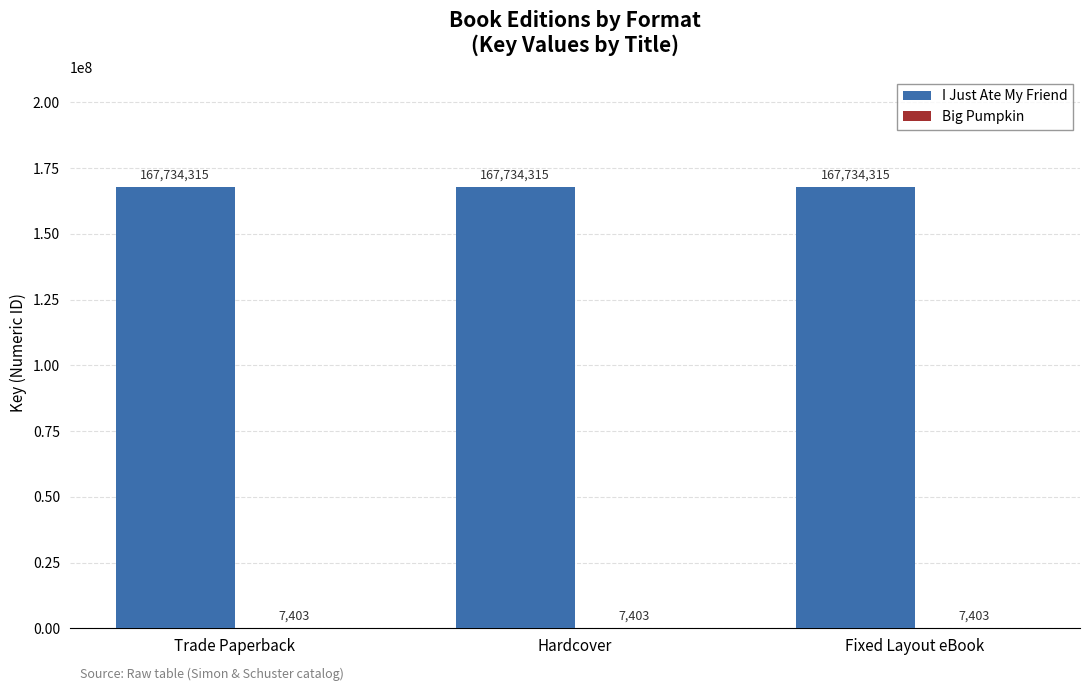

What is the greatest value displayed?

167734315